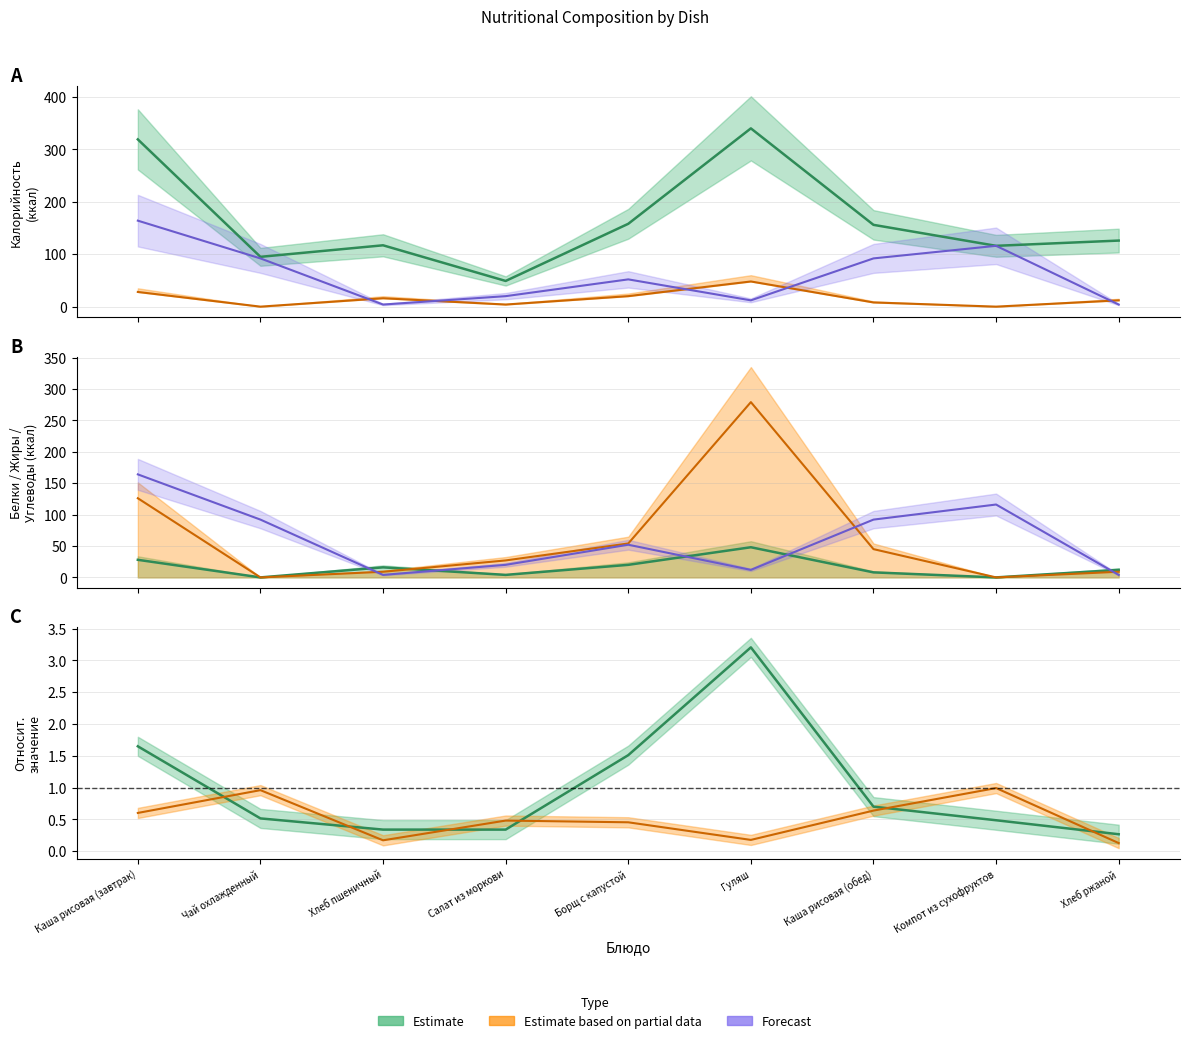

Reading right to left, what are all the values shown in this chart?

Калорийность: Хлеб ржаной=126	Компот из сухофруктов=116	Каша рисовая (обед)=156	Гуляш=340	Борщ с капустой=158	Салат из моркови=49	Хлеб пшеничный=117	Чай охлажденный=95	Каша рисовая (завтрак)=319
Белки: Хлеб ржаной=12	Компот из сухофруктов=0	Каша рисовая (обед)=8	Гуляш=48	Борщ с капустой=20	Салат из моркови=4	Хлеб пшеничный=16	Чай охлажденный=0	Каша рисовая (завтрак)=28
Жиры: Хлеб ржаной=9	Компот из сухофруктов=0	Каша рисовая (обед)=45	Гуляш=279	Борщ с капустой=54	Салат из моркови=27	Хлеб пшеничный=9	Чай охлажденный=0	Каша рисовая (завтрак)=126
Углеводы: Хлеб ржаной=4	Компот из сухофруктов=116	Каша рисовая (обед)=92	Гуляш=12	Борщ с капустой=52	Салат из моркови=20	Хлеб пшеничный=4	Чай охлажденный=92	Каша рисовая (завтрак)=164